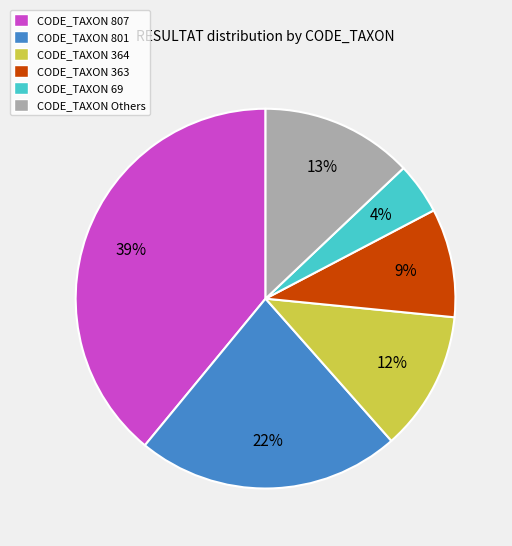

Do CODE_TAXON Others and CODE_TAXON 801 together represent more than half of the pie?

No